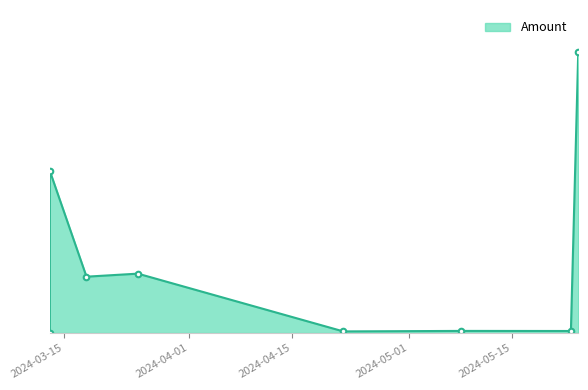

What is the change in value from 2024-03-18 to 2024-03-13?

+42.1